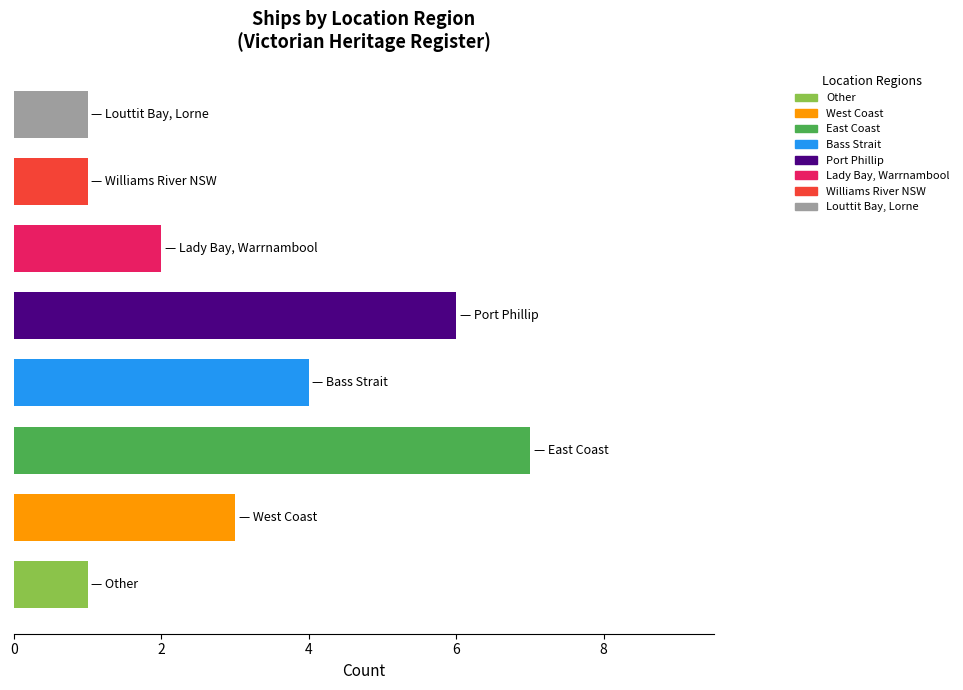

Does the chart contain stacked bars?

No